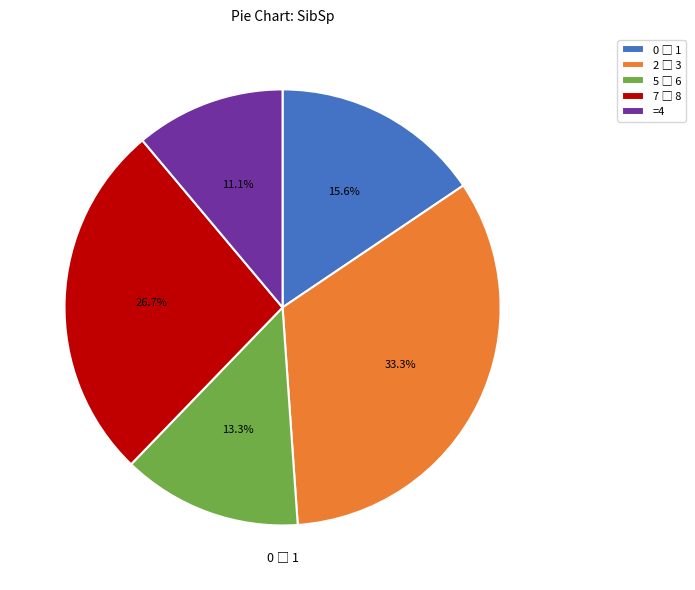

What is the smallest slice in the pie chart?

=4